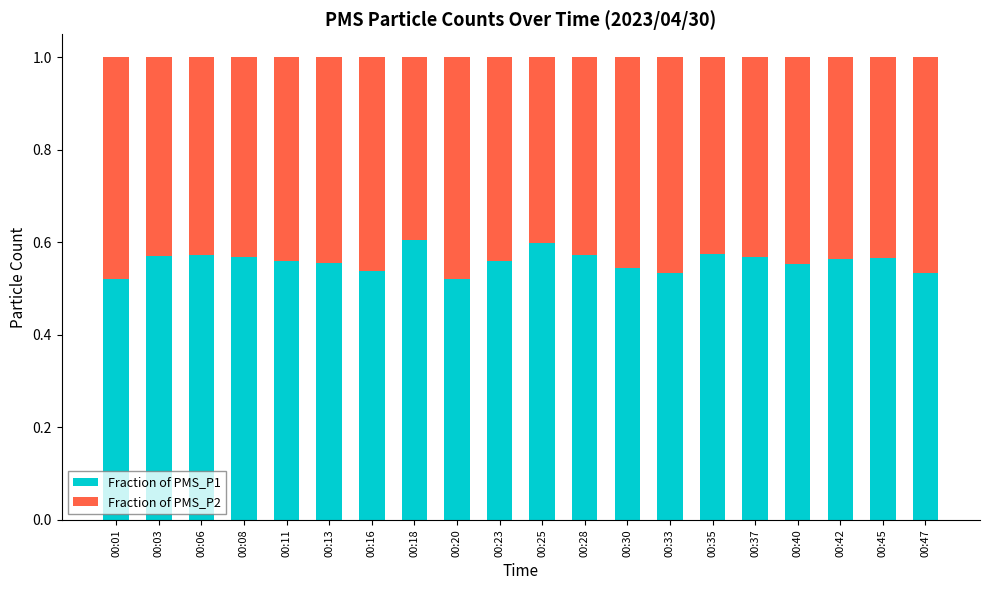

What is the total value across all series at 00:23?

1.0